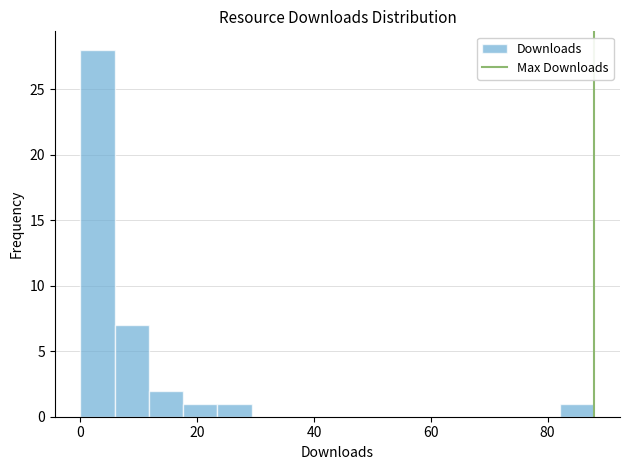

Around what value on the x-axis is the tallest bar? Give the approximate position of its centre, as read against the axis.

2